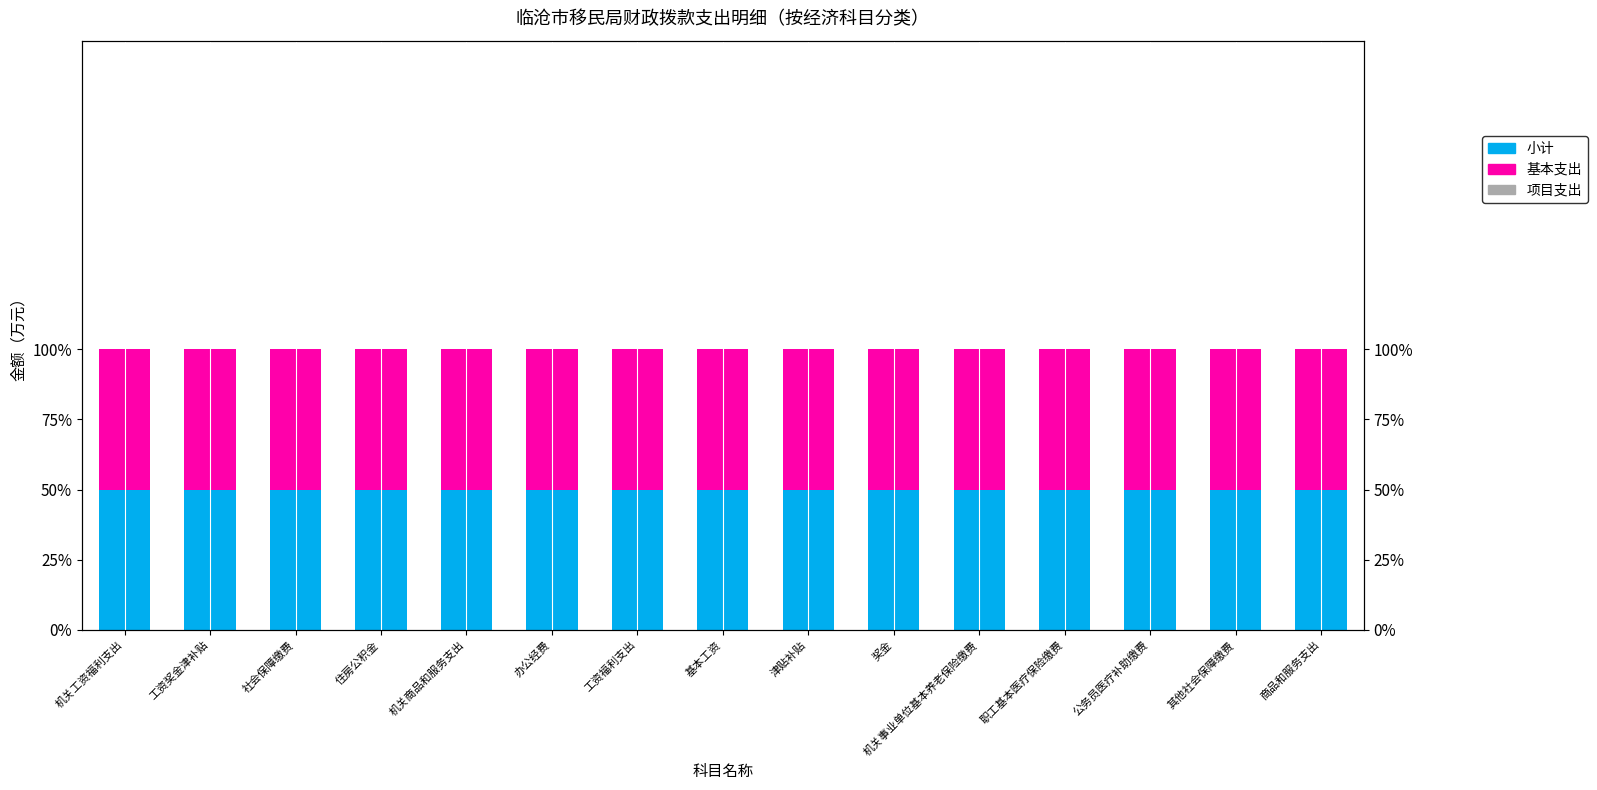

Which label corresponds to the largest value in the chart?

机关工资福利支出